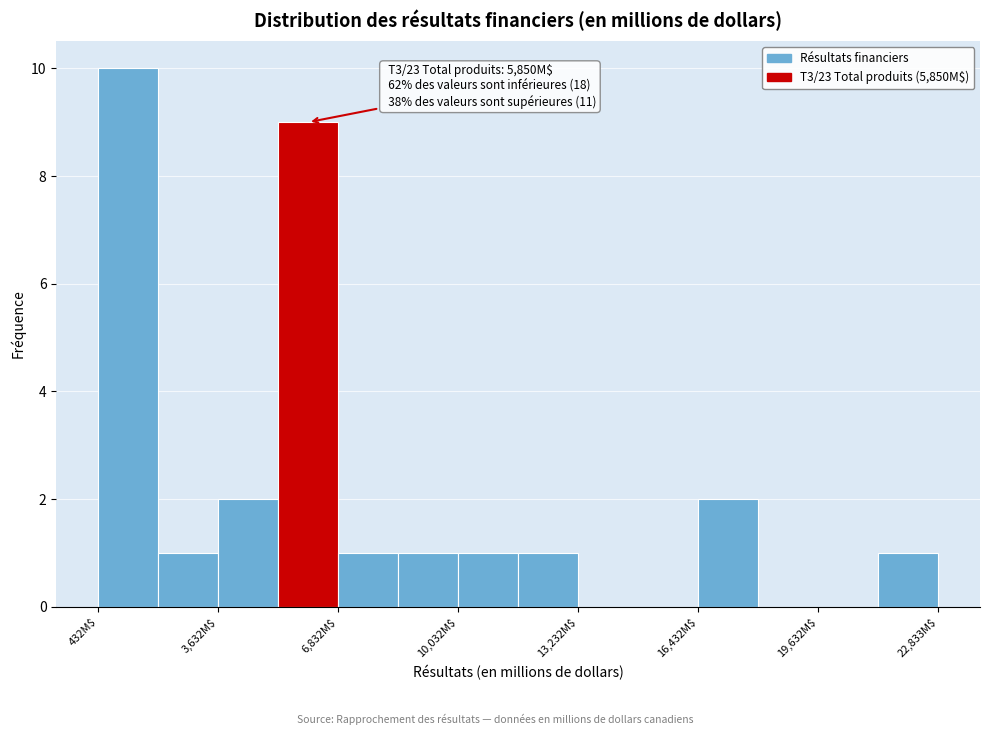

Around what value on the x-axis is the tallest bar? Give the approximate position of its centre, as read against the axis.

1000